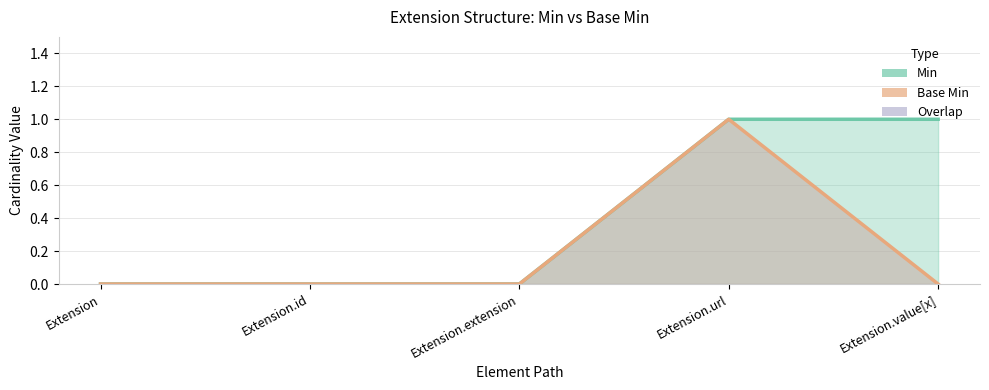

Which series has the largest total across all categories?

Min